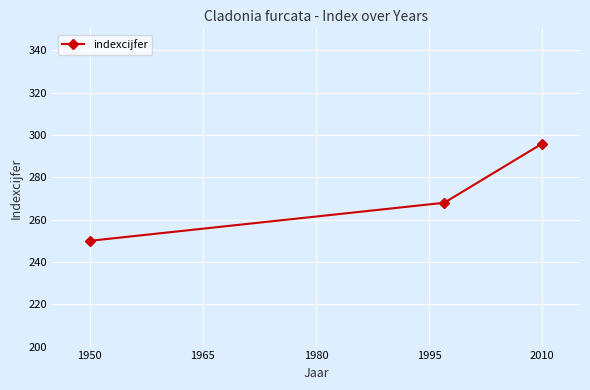

What is the sum of all values?

814